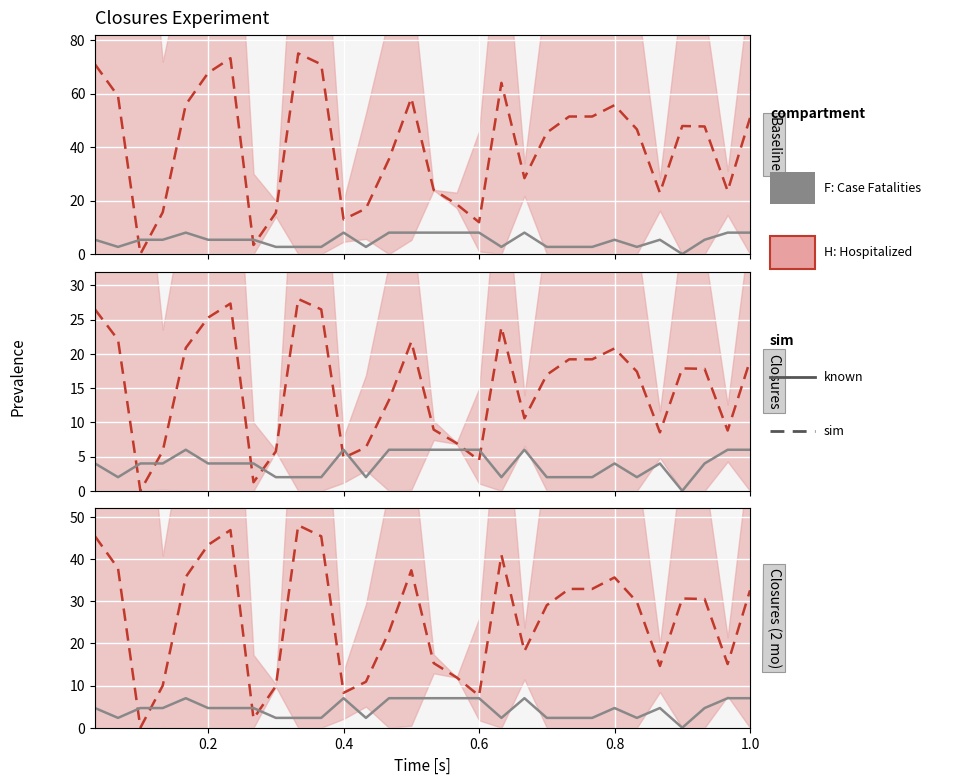

At how many categories does at least one series exceed 33?

10